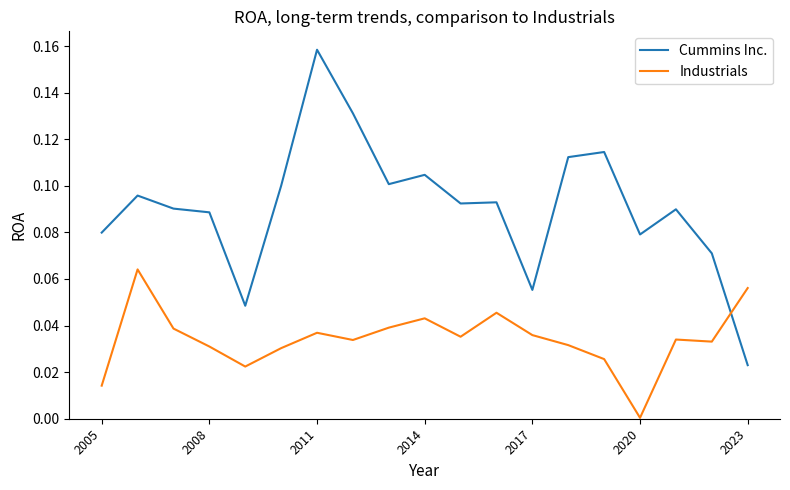

Which series has the largest total across all categories?

Cummins Inc.